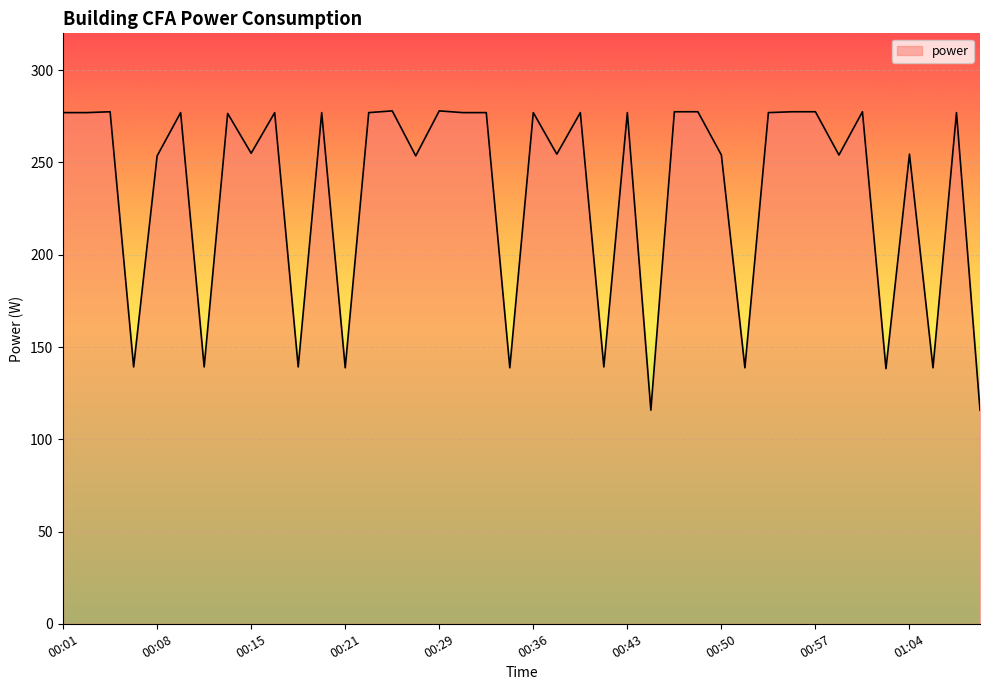

What is the maximum value shown in the chart?

278.0